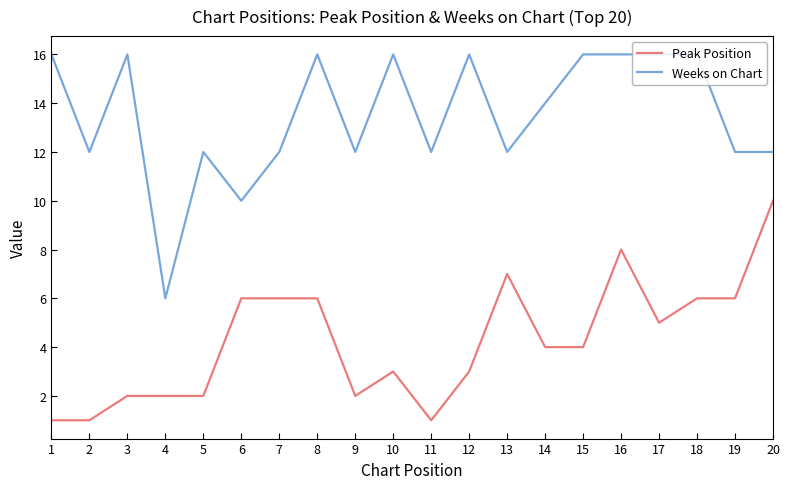

How many values in the Weeks on Chart series are below 14?

10